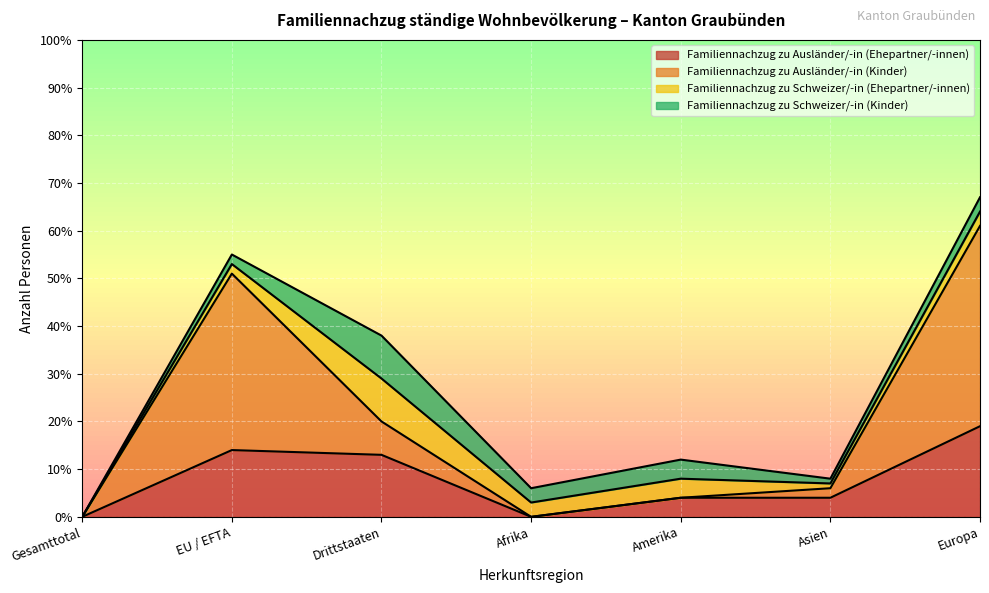

At how many categories does at least one series exceed 17?

3